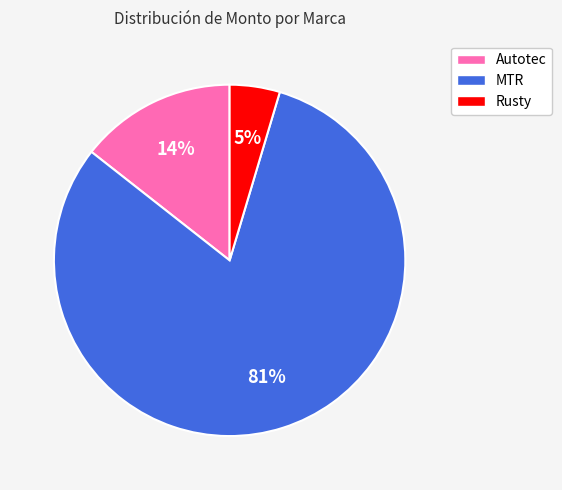

Is the sum of MTR and Rusty greater than half?

Yes